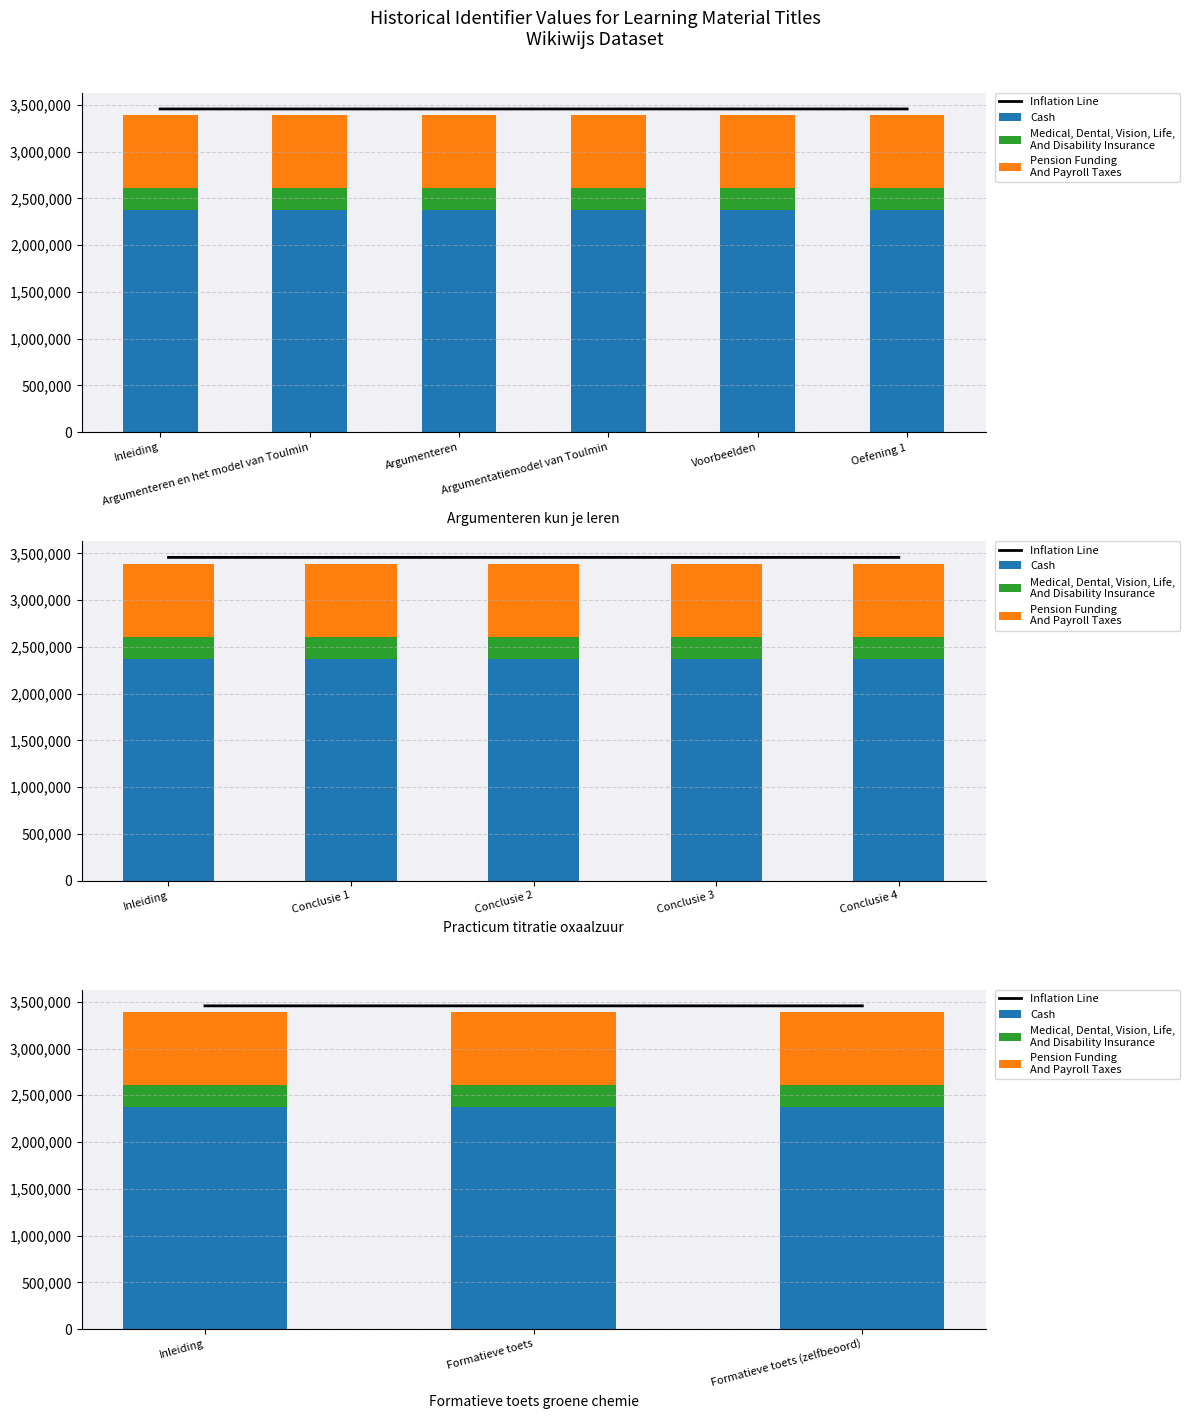

True or false: Medical, Dental, Vision, Life,
And Disability Insurance has a value of 237214.5 at Formatieve toets (zelfbeoord).

True